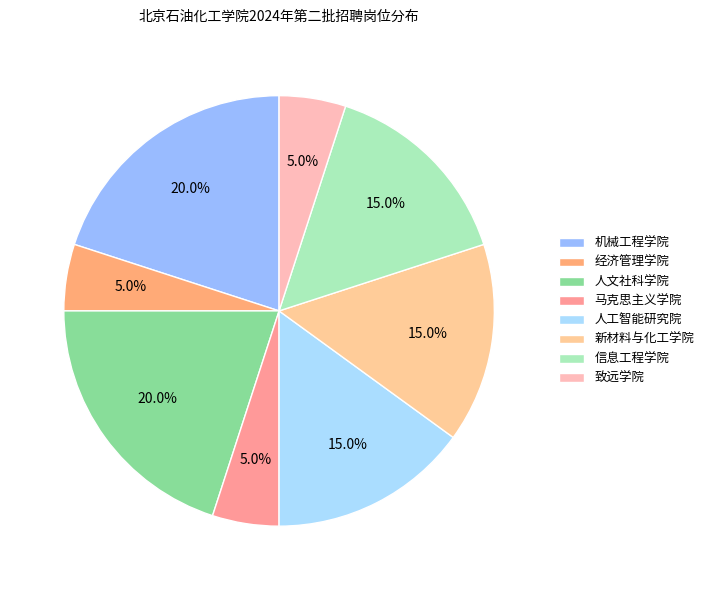

What portion of the pie excludes 信息工程学院?

85.0%